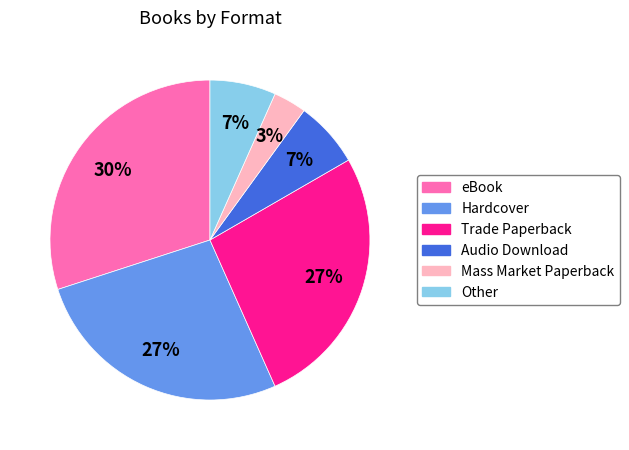

To the nearest percent, what portion does eBook represent?

30%